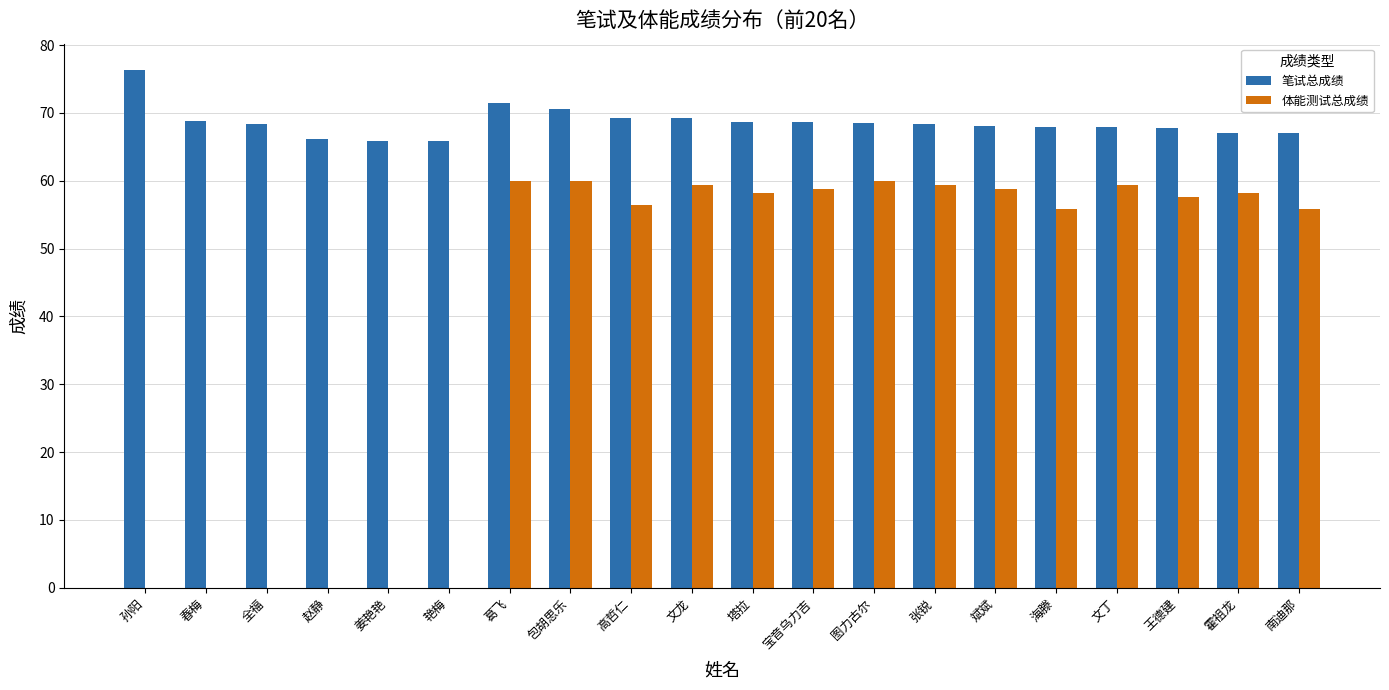

How many series are shown in this chart?

2